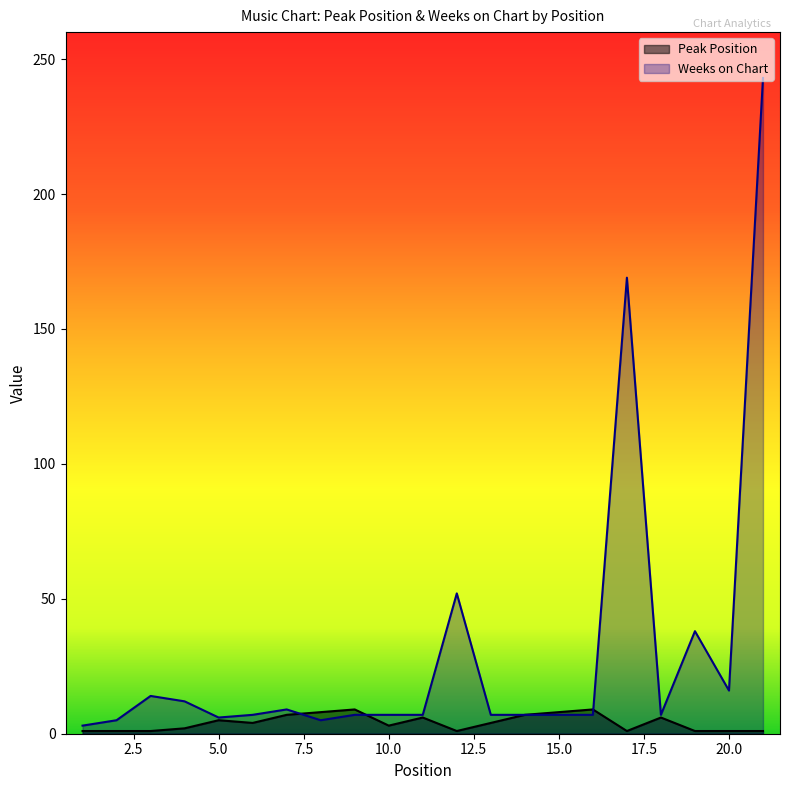

Where do Peak Position and Weeks on Chart first cross each other?

7 and 8